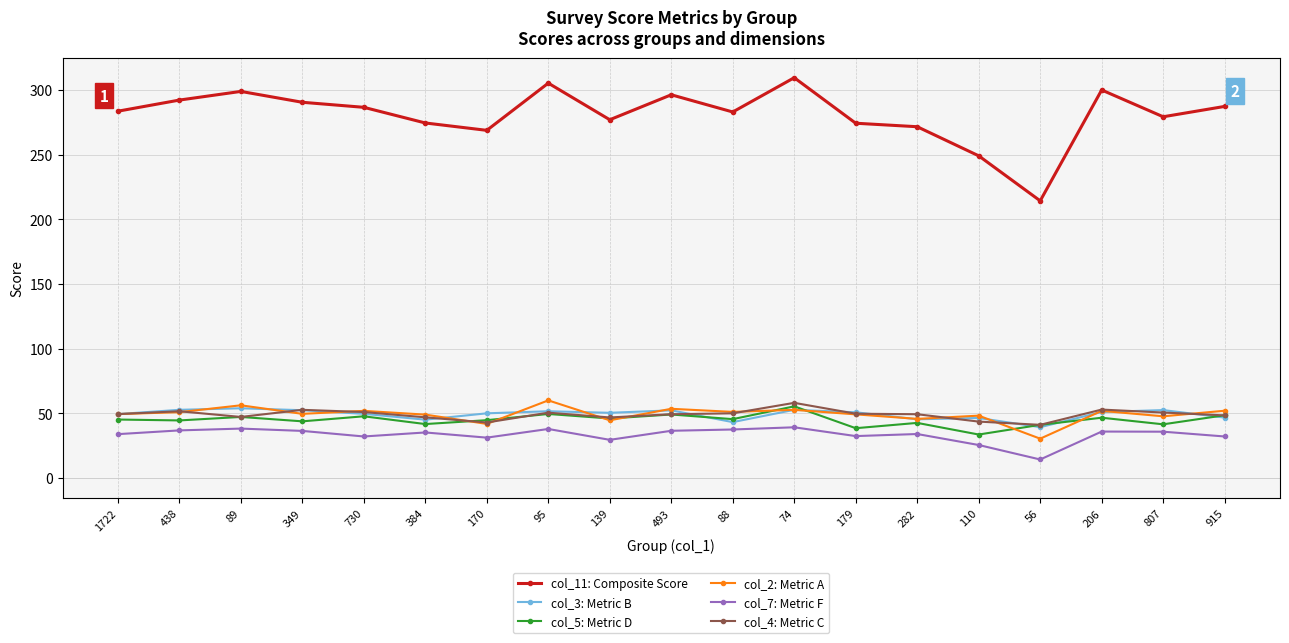

Which label corresponds to the smallest value in the chart?

56